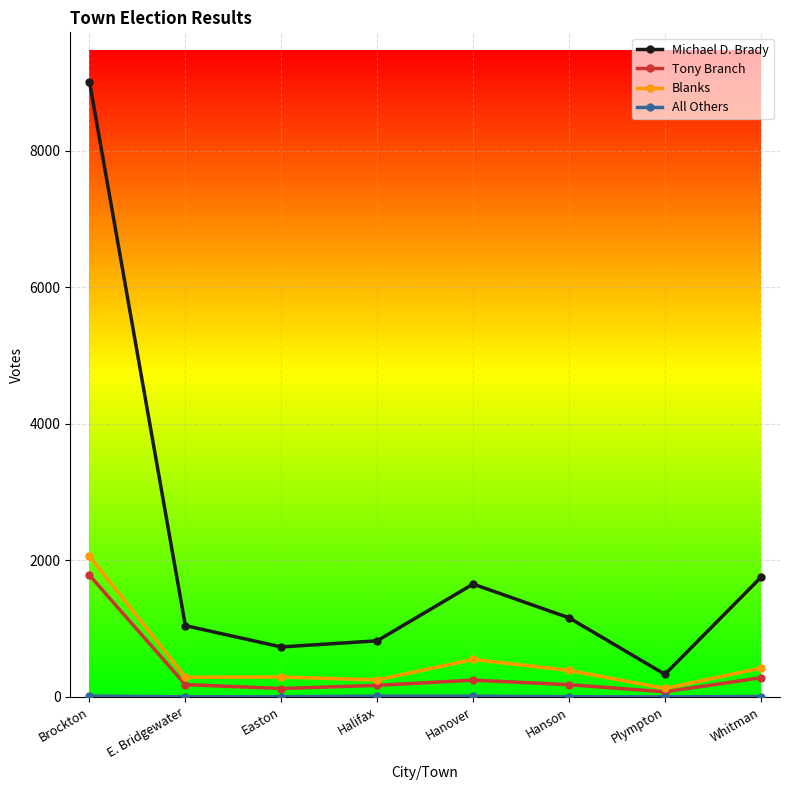

Which series has the largest total across all categories?

Michael D. Brady